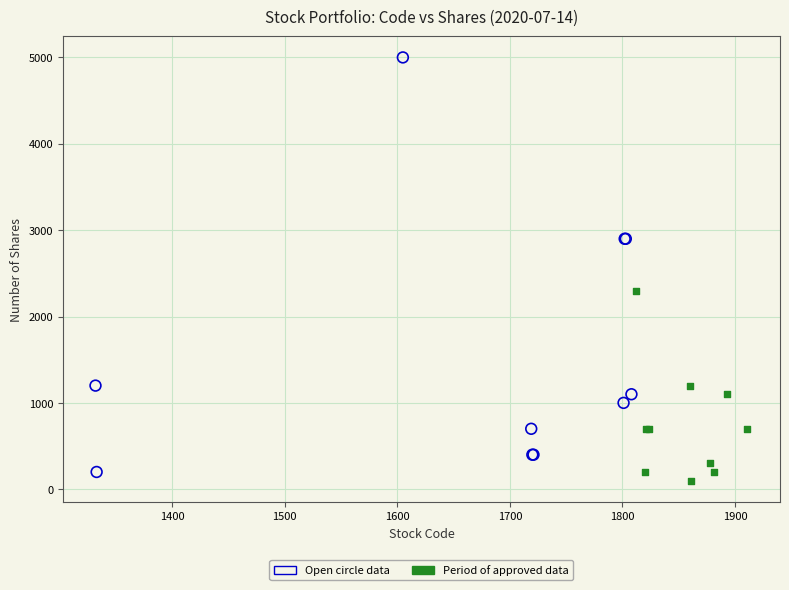

Which series contains the highest Y value?

Open circle data